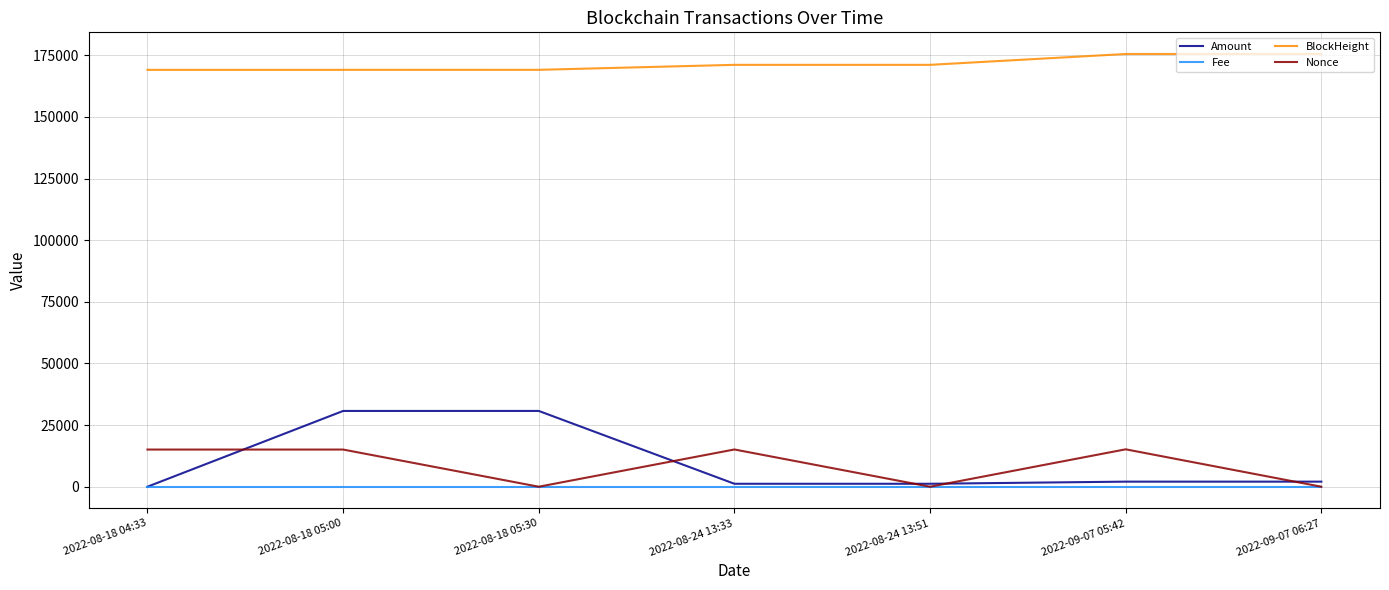

True or false: Fee and BlockHeight cross at least once.

False